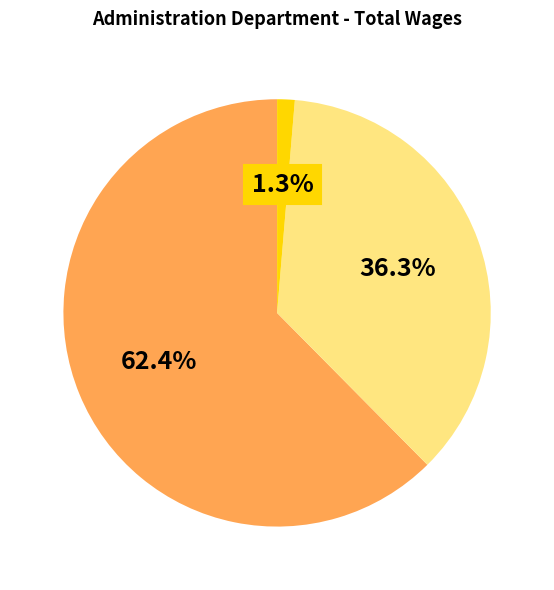

Is there a majority slice in this chart?

Yes